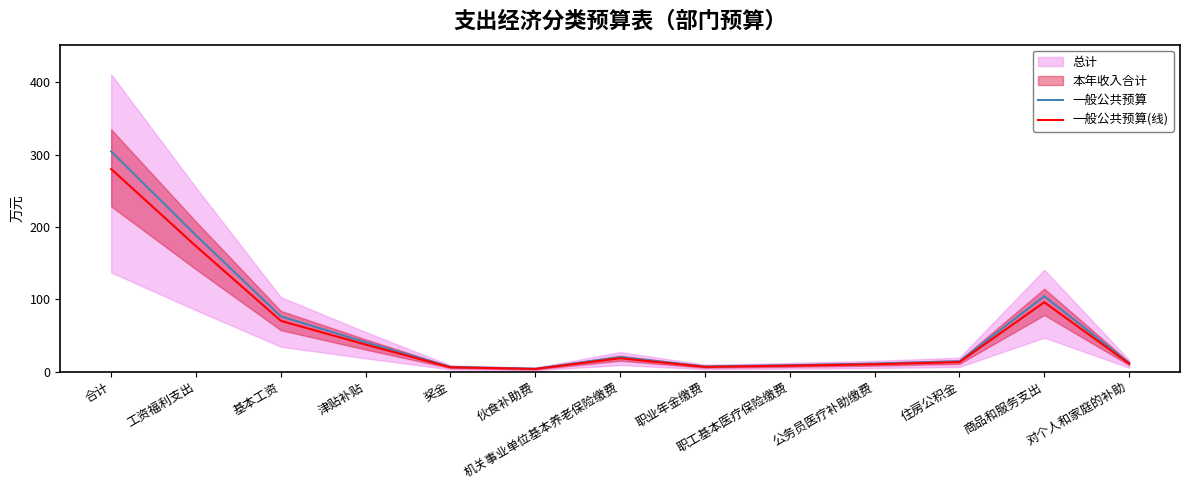

Reading right to left, extract all data points from this chart.

一般公共预算: 11.9	104.2	14.2	10.9	8.8	7.0	20.0	3.9	6.4	40.5	76.3	188.5	304.6
一般公共预算(线): 10.9	95.9	13.1	10.0	8.1	6.4	18.4	3.6	5.9	37.3	70.2	173.5	280.2